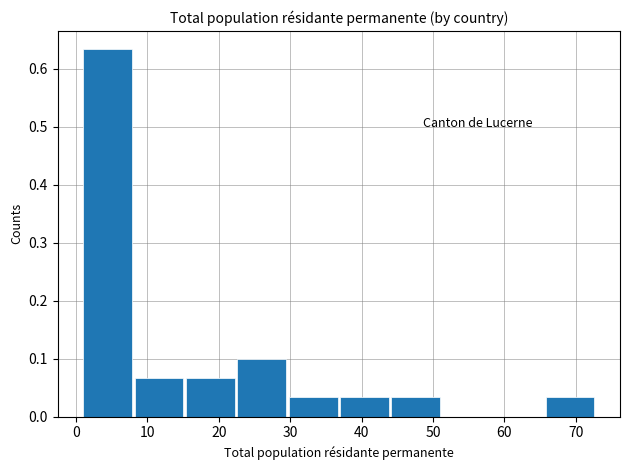

Reading left to right, list every bar in this chart as the range it spans on the x-axis followed by its height. Neither the bar edges nor the heights are printed on the chart, so give them approximately, as read against the axes.

1.0 to 8.2: 0.63
8.2 to 15.4: 0.07
15.4 to 22.6: 0.07
22.6 to 29.8: 0.10
29.8 to 37.0: 0.03
37.0 to 44.2: 0.03
44.2 to 51.4: 0.03
51.4 to 58.6: 0
58.6 to 65.8: 0
65.8 to 73.0: 0.03